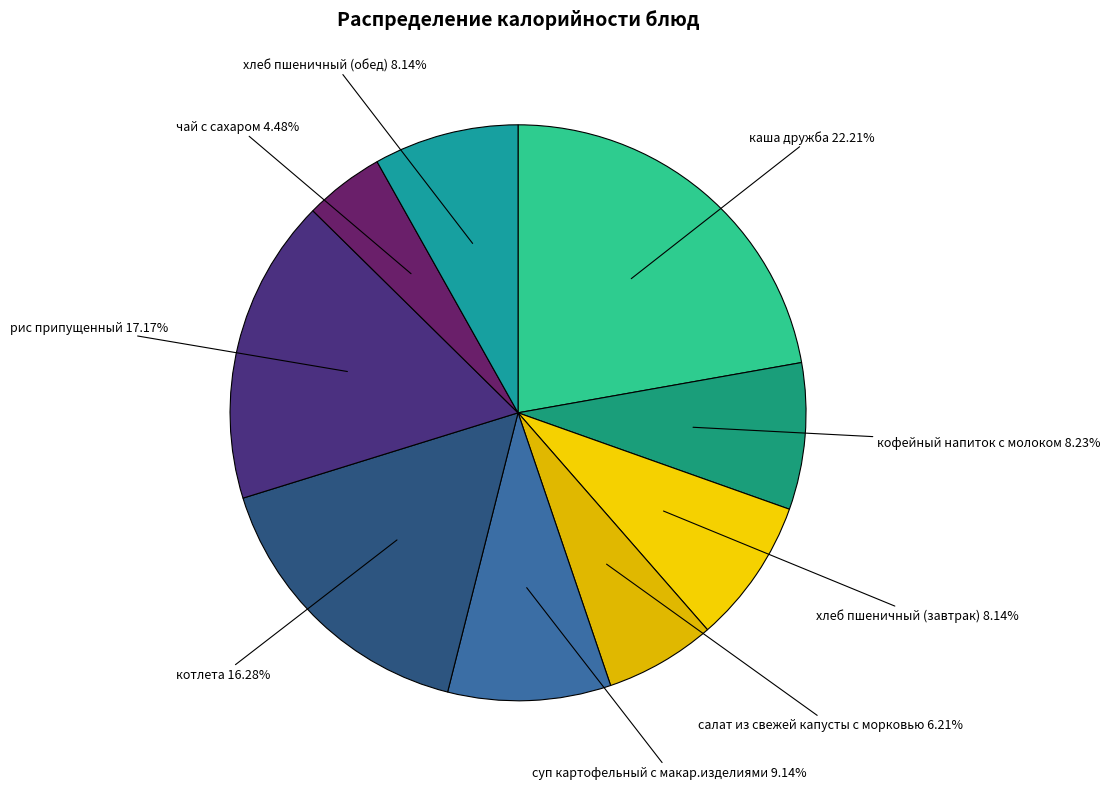

How many segments does this pie chart have?

9